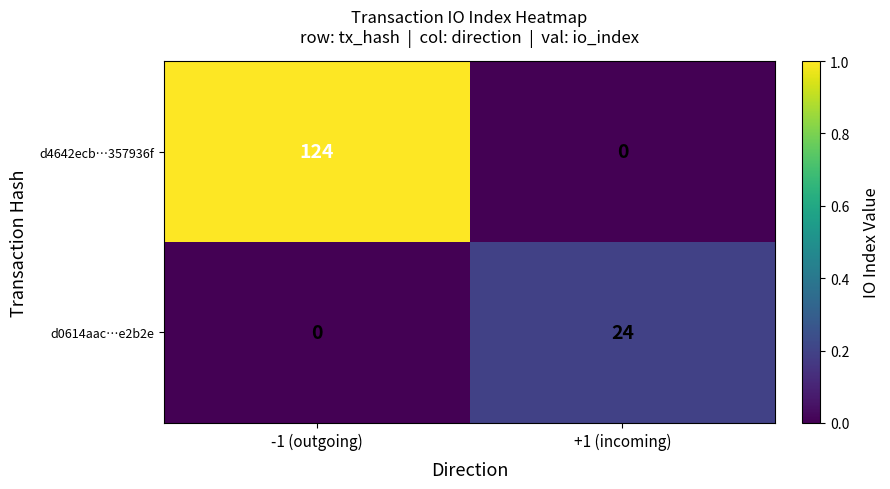

Reading right to left, what are all the values shown in this chart?

d4642ecb…357936f: +1 (incoming)=0	-1 (outgoing)=124
d0614aac…e2b2e: +1 (incoming)=24	-1 (outgoing)=0